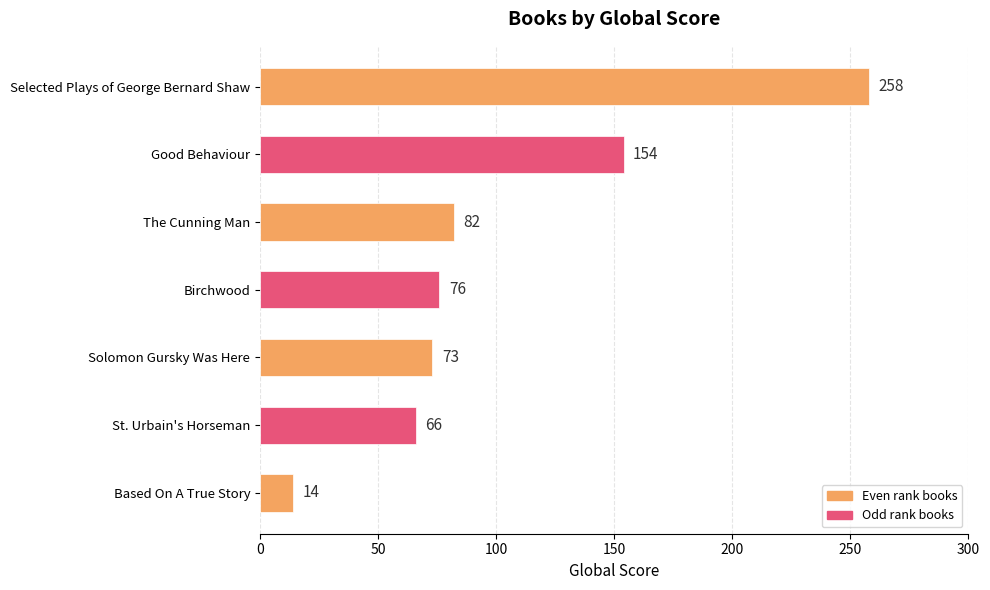

Between Birchwood and Based On A True Story, which is larger?

Birchwood